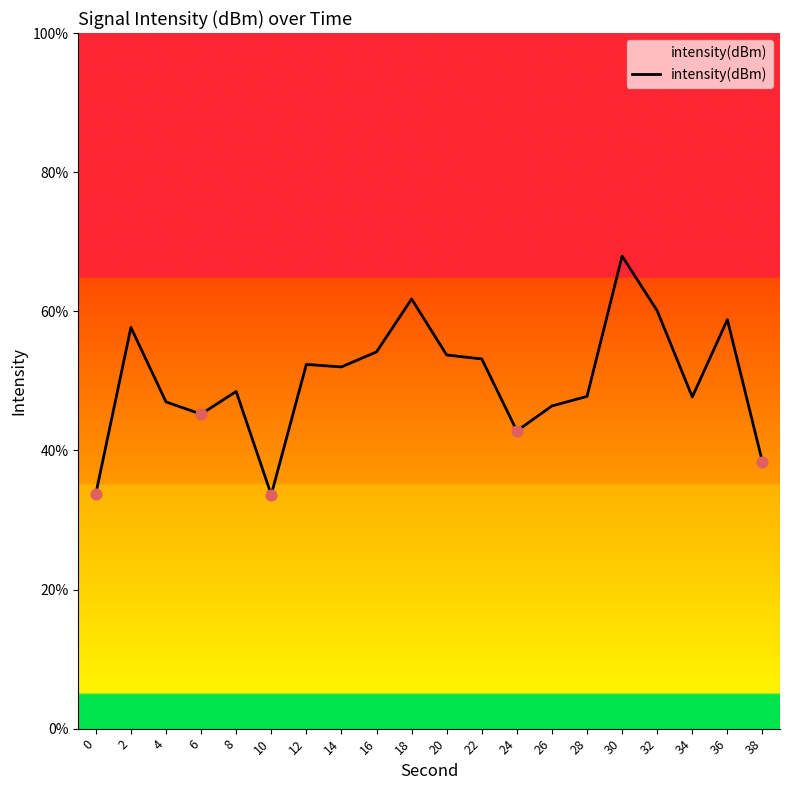

Which has a higher value, 36 or 6?

36